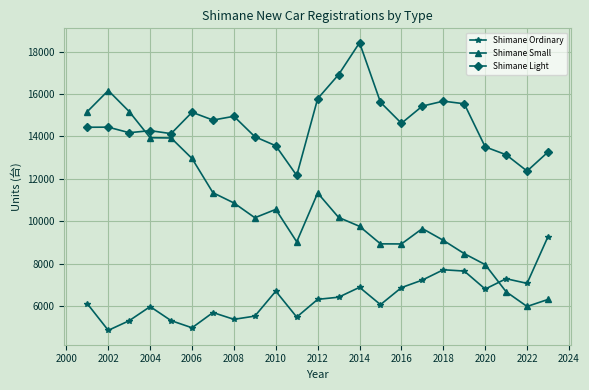

What is the minimum value for Shimane Small?

5981